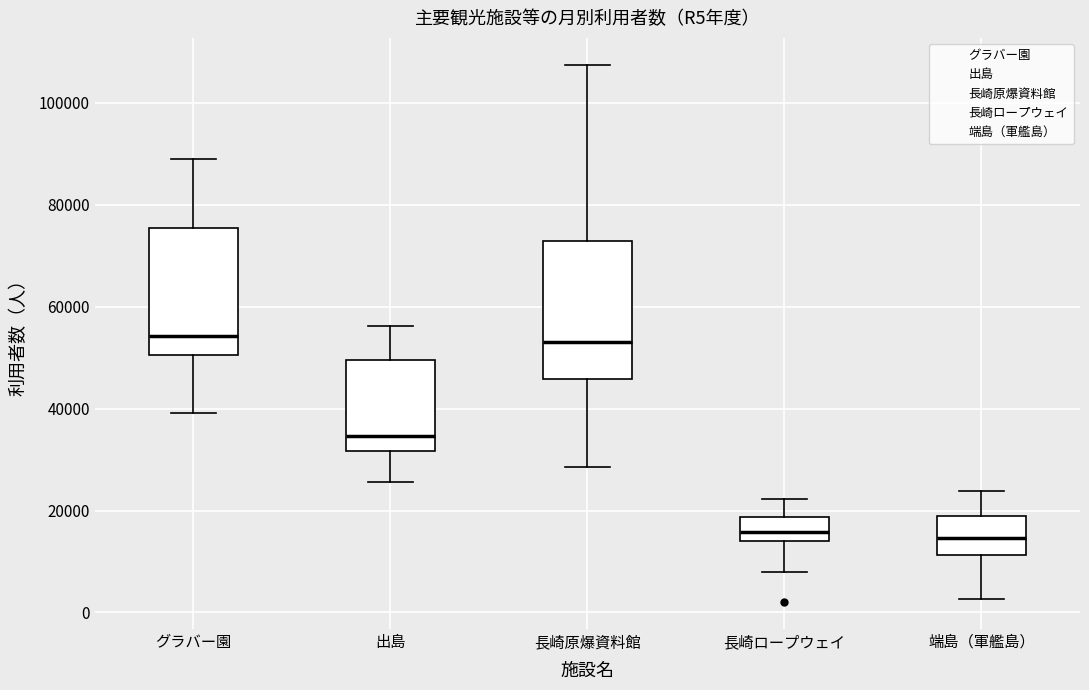

Reading left to right, transcribe this box plot: for each box, give where its median line is, the range the box spans, and where its two whiskers end, as read against the y-axis. The values are not printed on the chart, so give them approximately, as read against the axis.

グラバー園: median 54000, box 50000 to 76000, whiskers 40000 to 90000
出島: median 34000, box 32000 to 50000, whiskers 26000 to 56000
長崎原爆資料館: median 52000, box 46000 to 72000, whiskers 28000 to 108000
長崎ロープウェイ: median 16000, box 14000 to 18000, whiskers 8000 to 22000
端島（軍艦島）: median 14000, box 12000 to 20000, whiskers 2000 to 24000